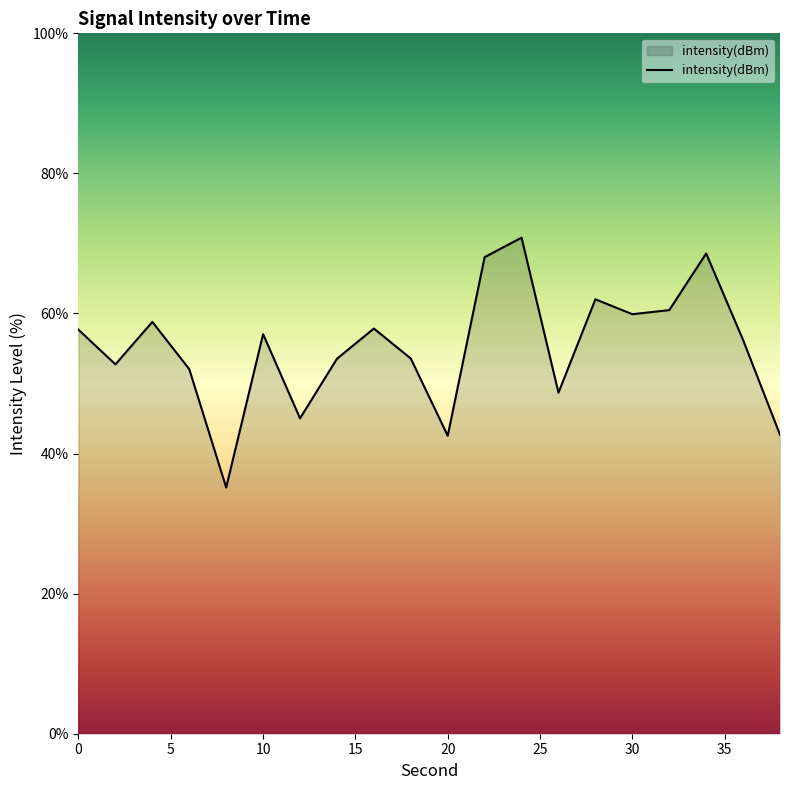

True or false: the data has more than 2 interior local peaks.

True